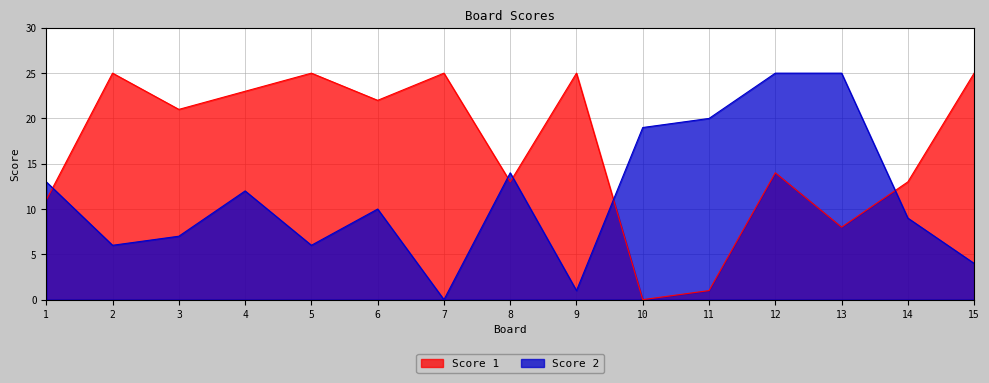

How many values in the Score 2 series are below 10?

7